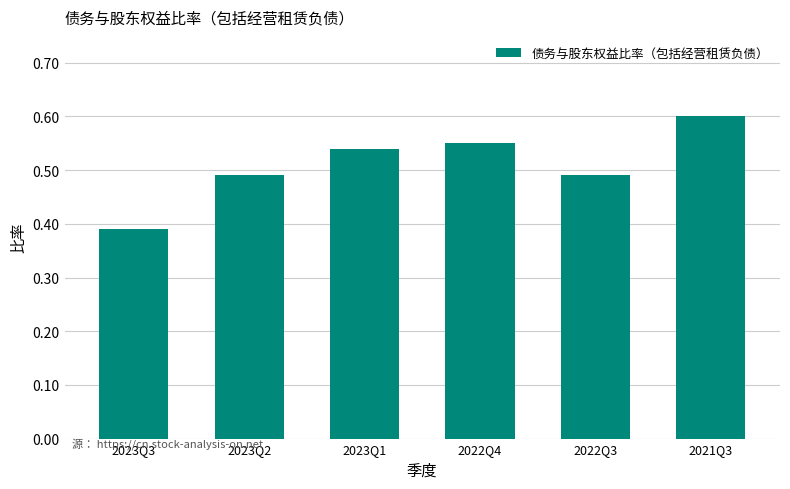

At which label is the value closest to 0?

2023Q3